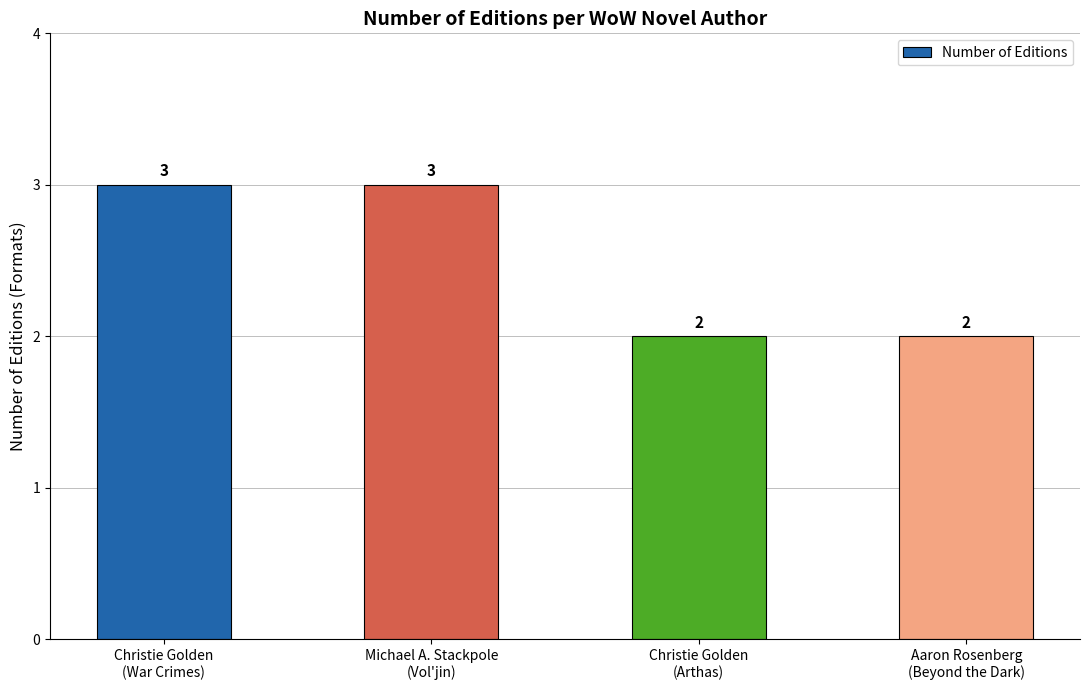

Reading left to right, what are all the values shown in this chart?

3	3	2	2